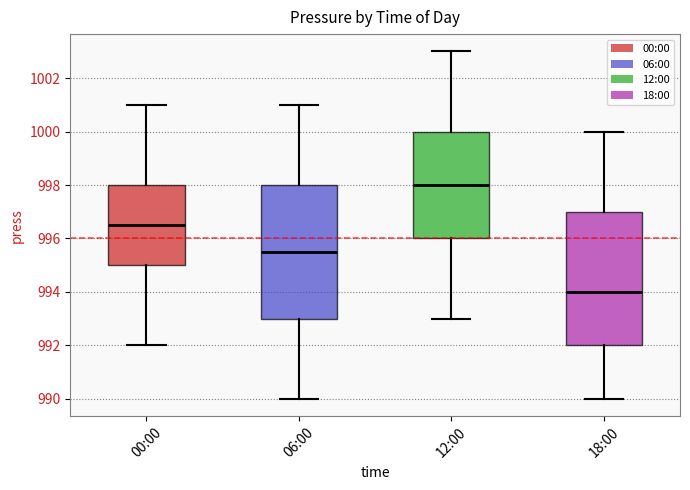

Which box's median line is the lowest?

18:00